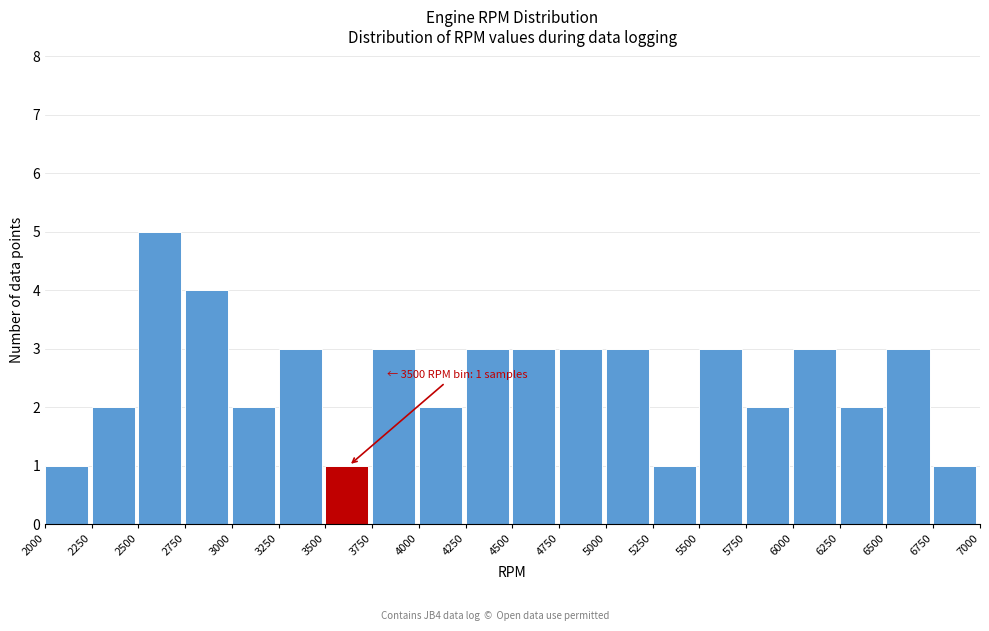

Which range on the x-axis has the tallest bar?

2500 to 2750